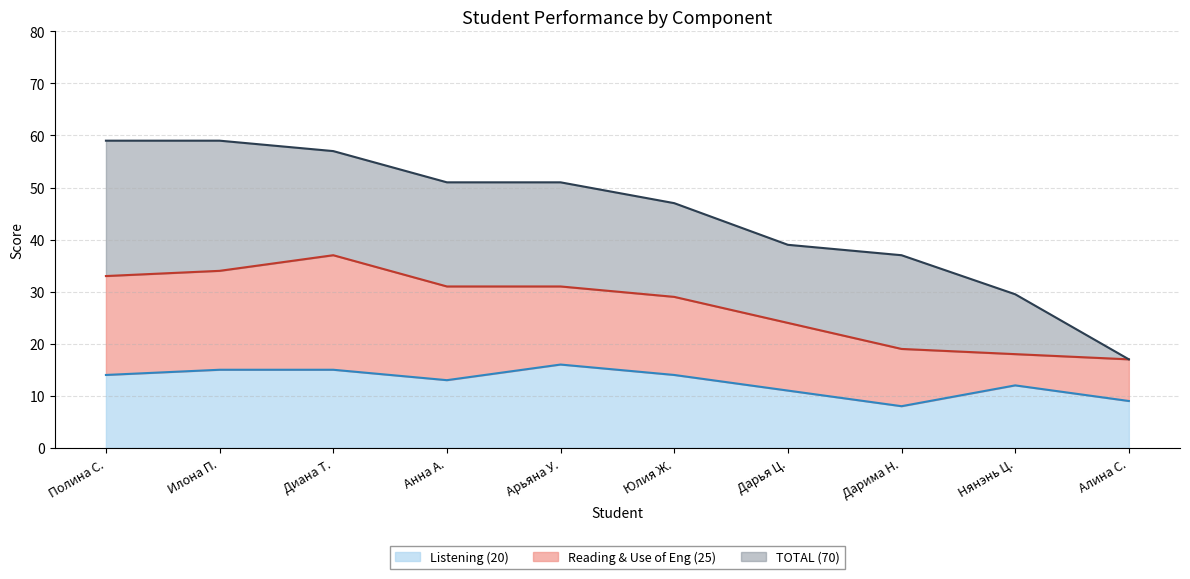

Rank the categories by Listening (20) value from highest to lowest.

Арьяна У., Илона П., Диана Т., Полина С., Юлия Ж., Анна А., Нянэнь Ц., Дарья Ц., Алина С., Дарима Н.